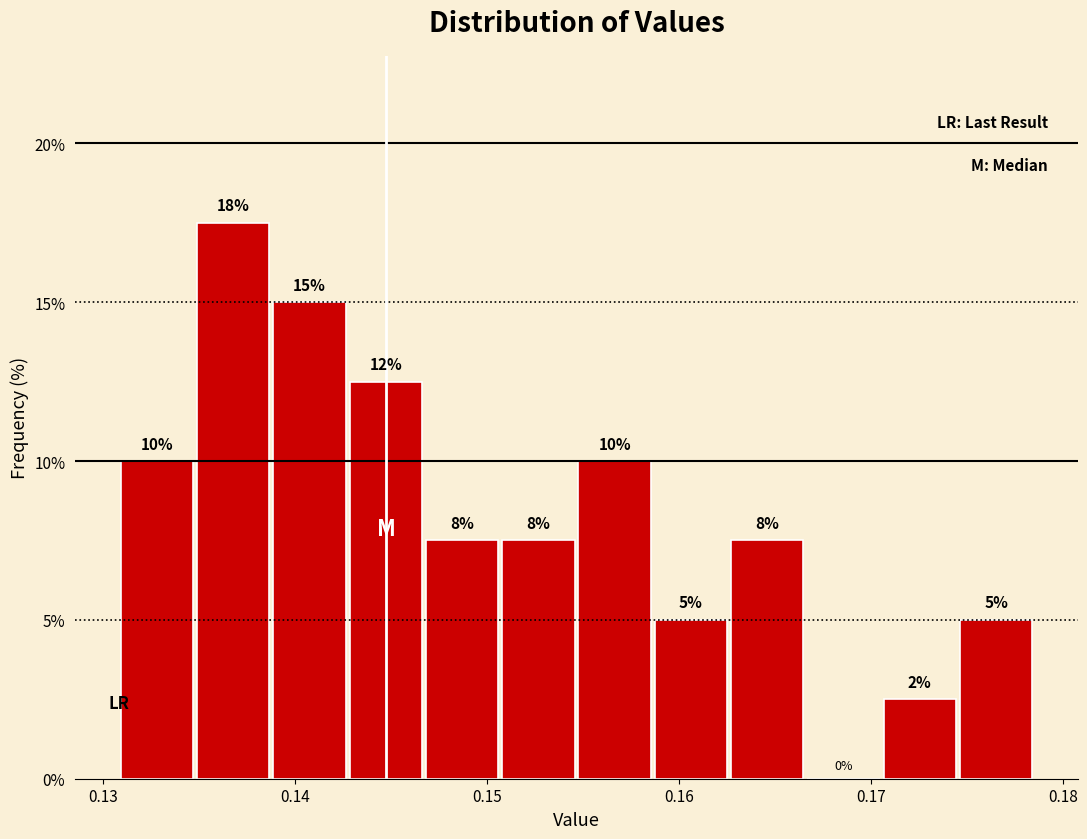

Around what value on the x-axis is the tallest bar? Give the approximate position of its centre, as read against the axis.

0.137